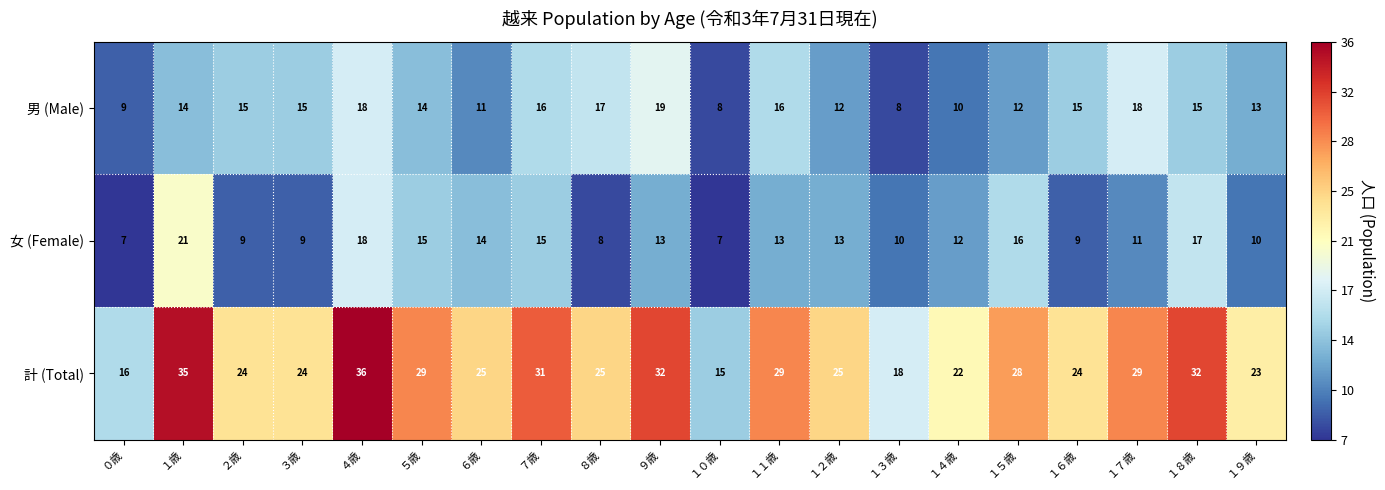

Is the value of 計 (Total) at ５歳 greater than the value of 男 (Male) at １歳?

Yes